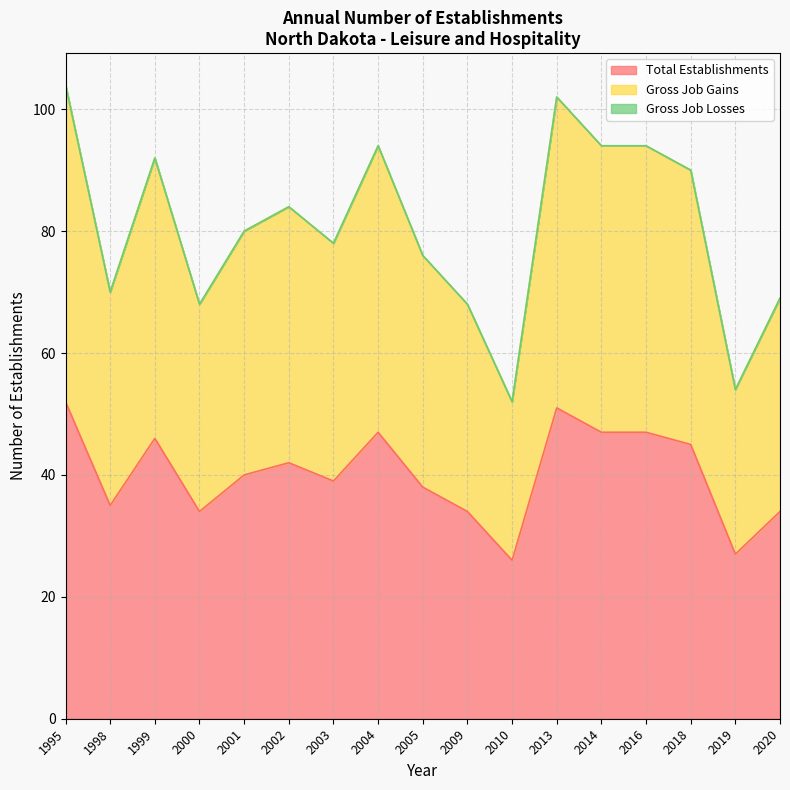

The Total Establishments series shows 11 at 2001. True or false?

False